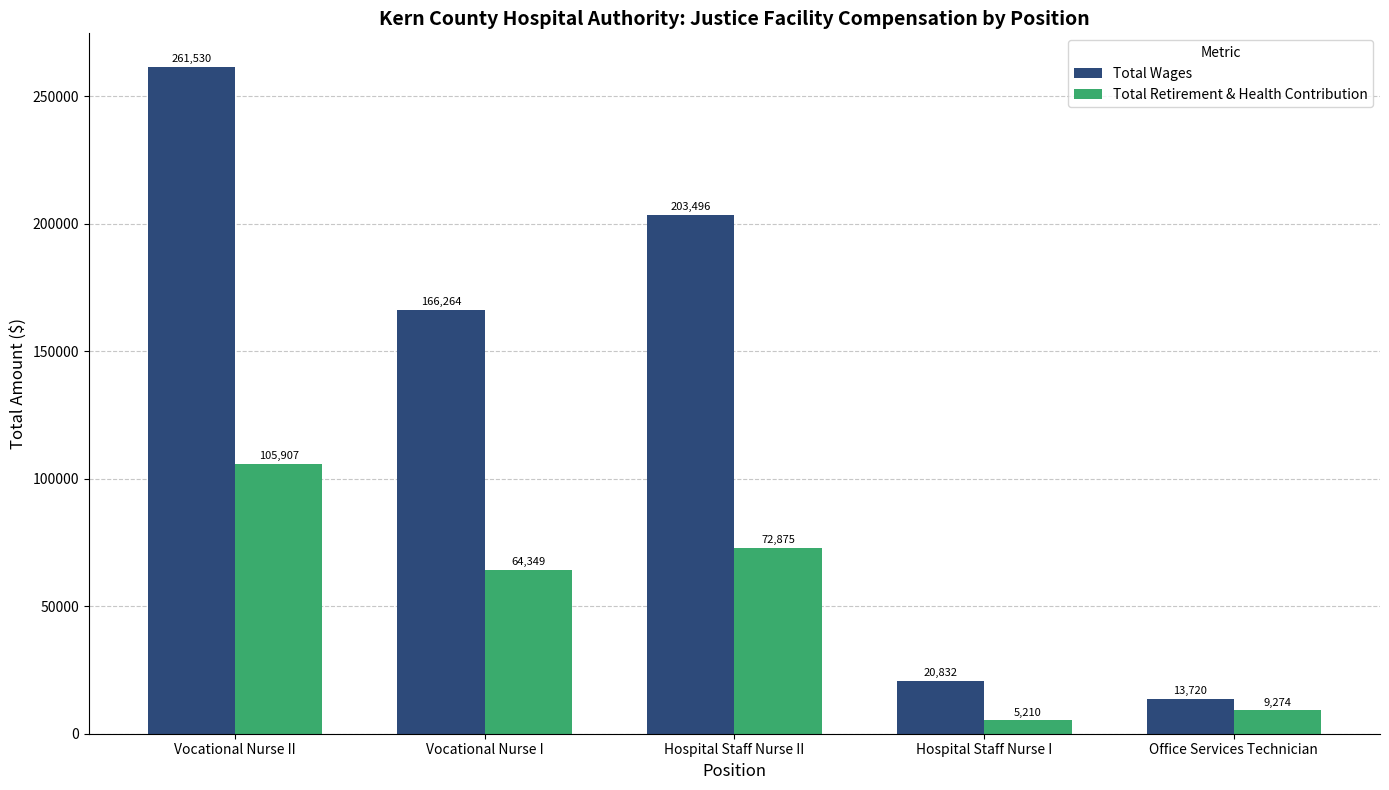

What is the sum of the Total Retirement & Health Contribution values at Vocational Nurse II and Hospital Staff Nurse I?

111117